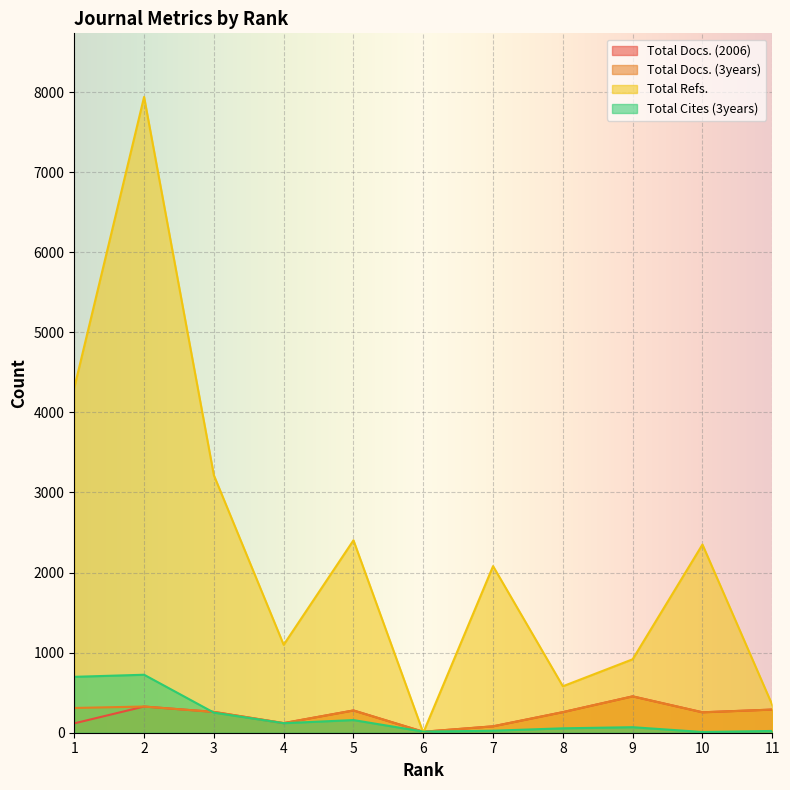

Reading left to right, extract all data points from this chart.

Total Docs. (2006): 117	327	260	120	278	12	80	257	454	255	289
Total Docs. (3years): 309	327	260	120	278	12	80	257	454	255	289
Total Refs.: 4307	7939	3215	1098	2403	0	2080	580	917	2350	347
Total Cites (3years): 698	724	251	119	158	14	25	55	69	9	22